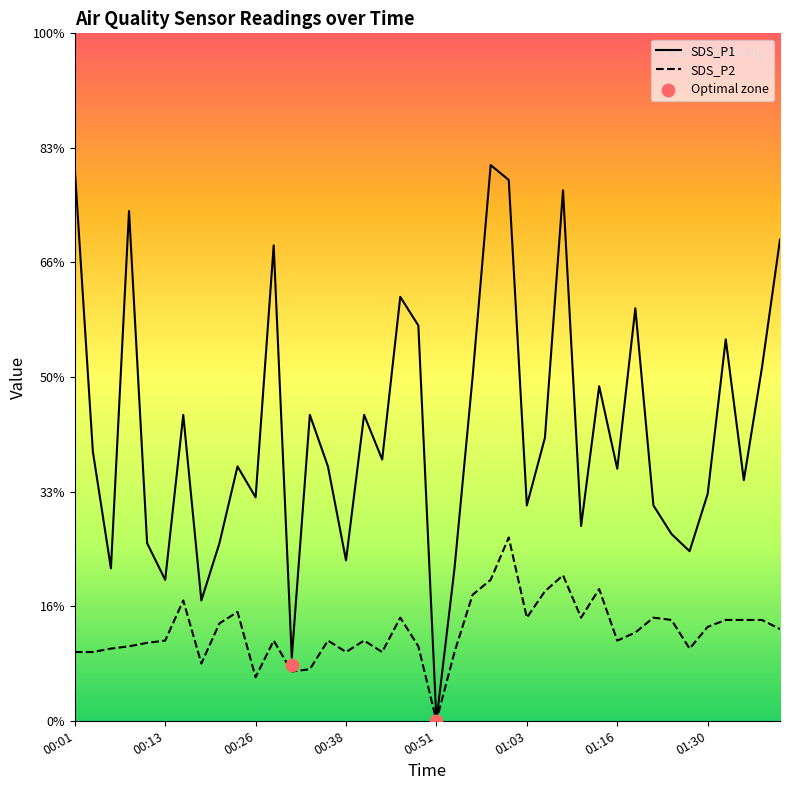

At how many categories does at least one series exceed 3?

12